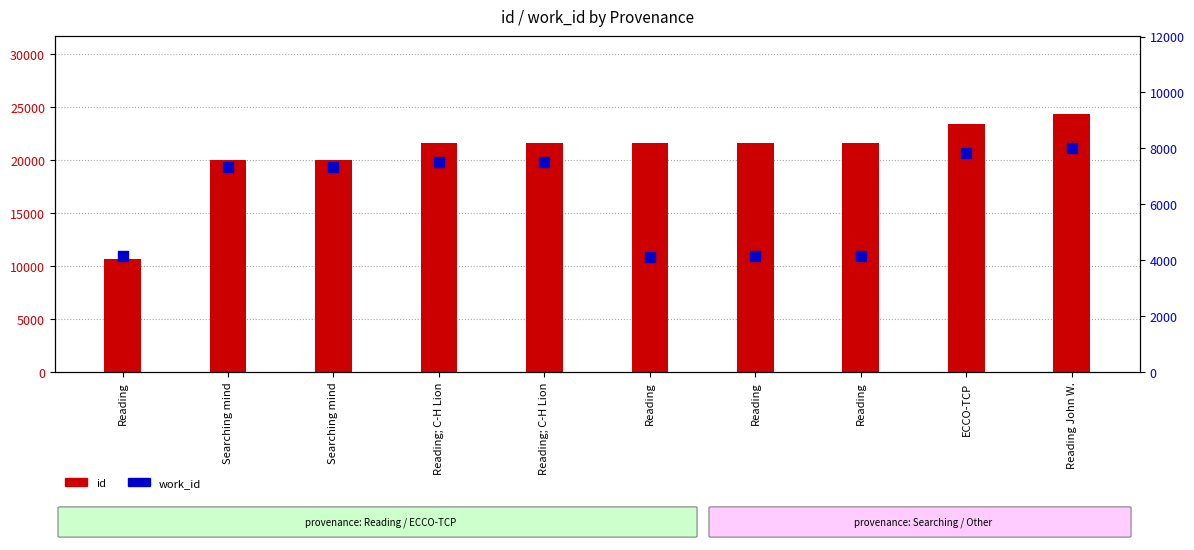

Is the value of work_id at Searching mind greater than the value of id at Reading John W.?

No